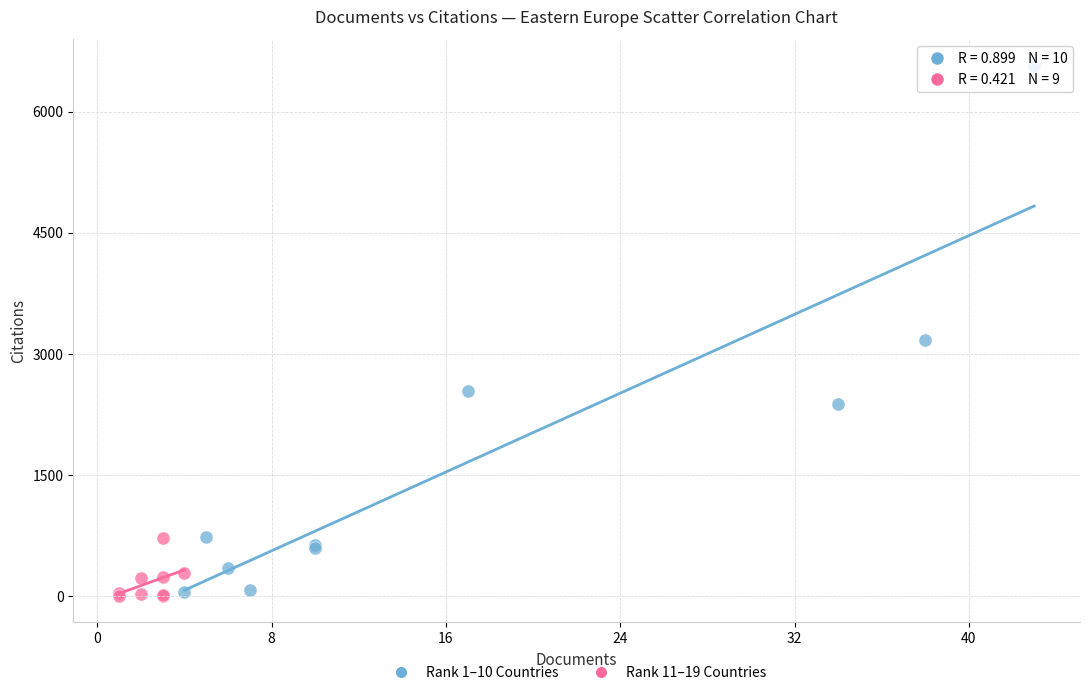

Which series reaches the maximum Y coordinate?

Rank 1–10 Countries